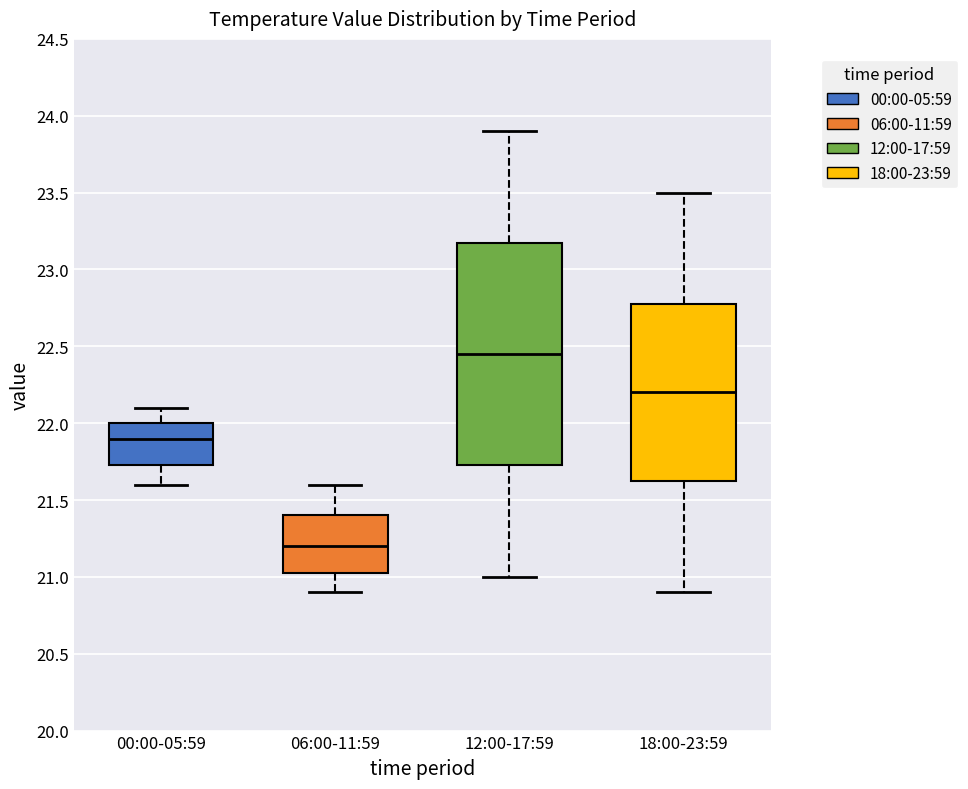

Which box has the lowest median line?

06:00-11:59